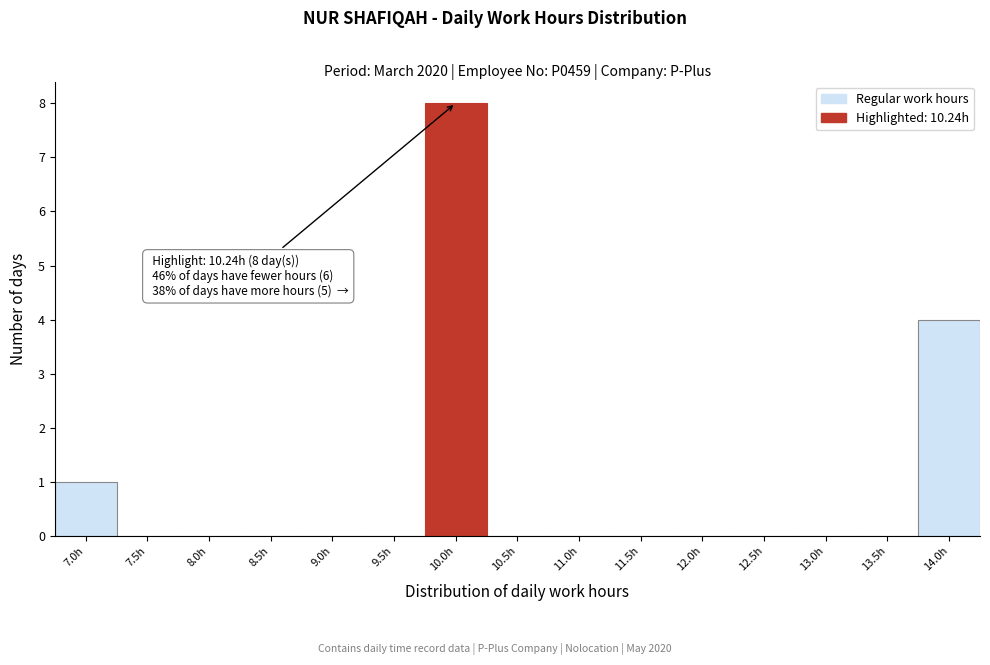

Reading left to right, extract all data points from this chart.

7.0h=1	7.5h=0	8.0h=0	8.5h=0	9.0h=0	9.5h=0	10.0h=8	10.5h=0	11.0h=0	11.5h=0	12.0h=0	12.5h=0	13.0h=0	13.5h=0	14.0h=4